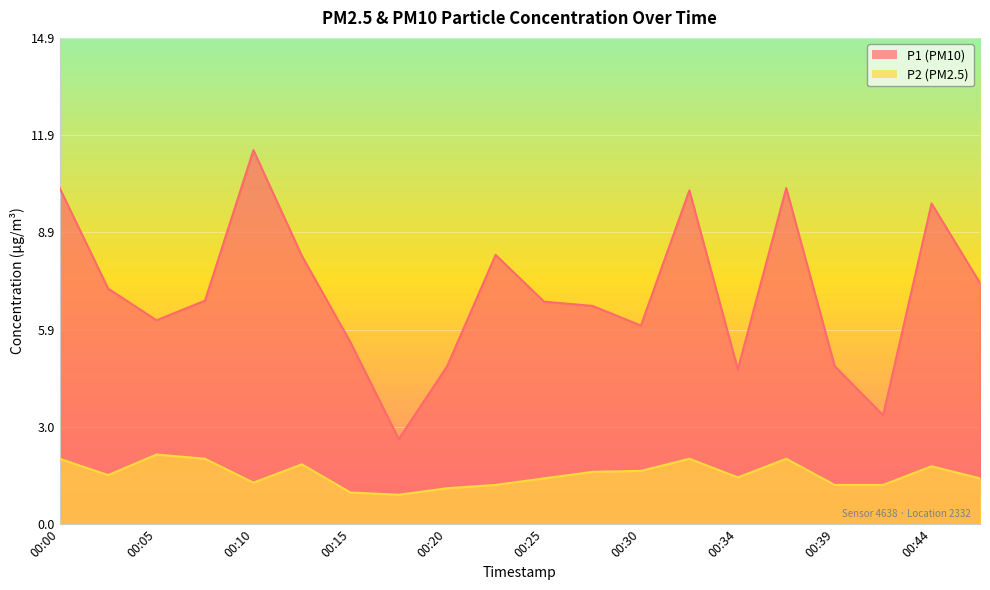

True or false: P1_line has a value of 3.3 at 17.

True